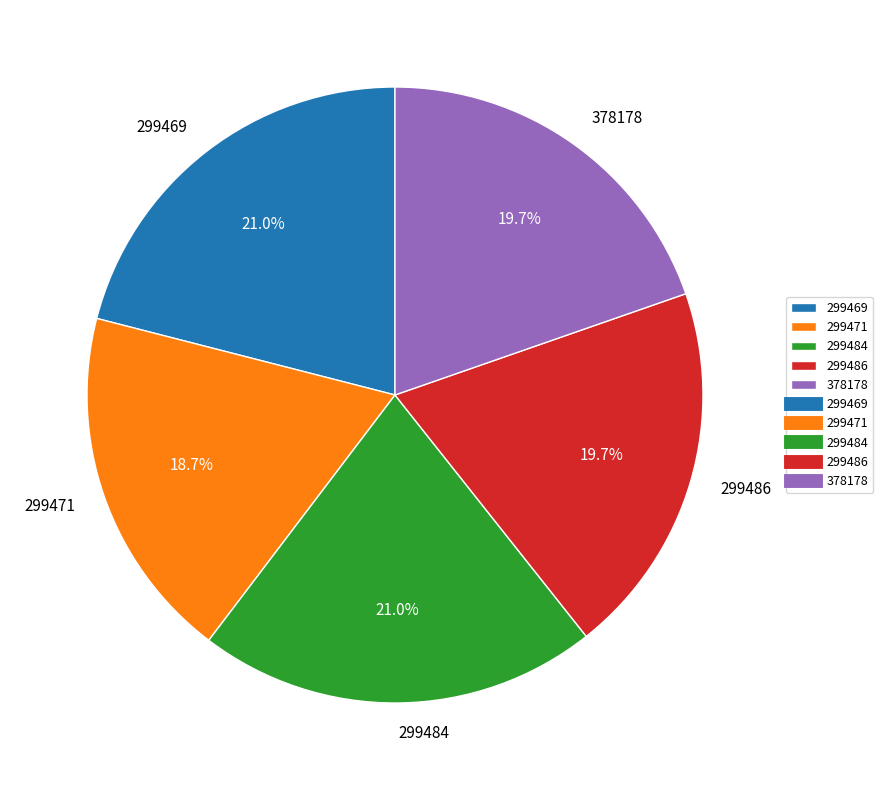

How many segments does this pie chart have?

5